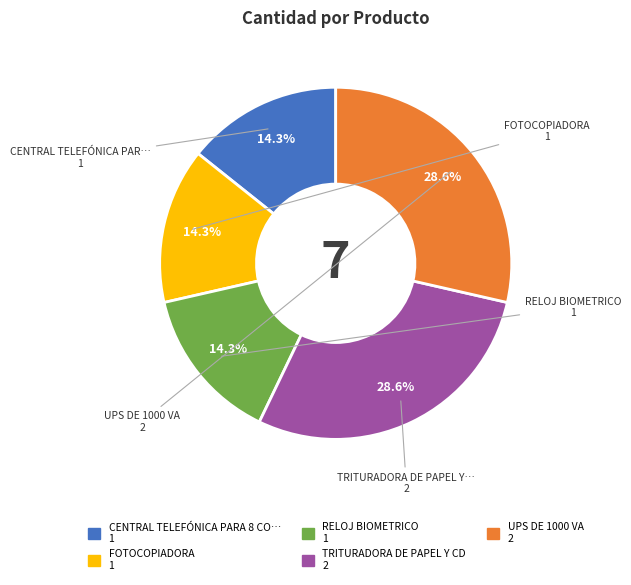

Is there a majority slice in this chart?

No